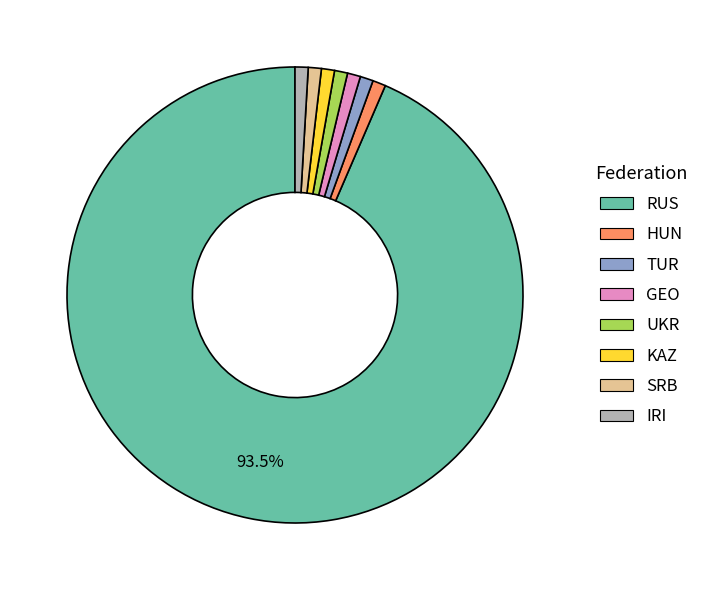

What percentage is the IRI slice, to the nearest percent?

1%